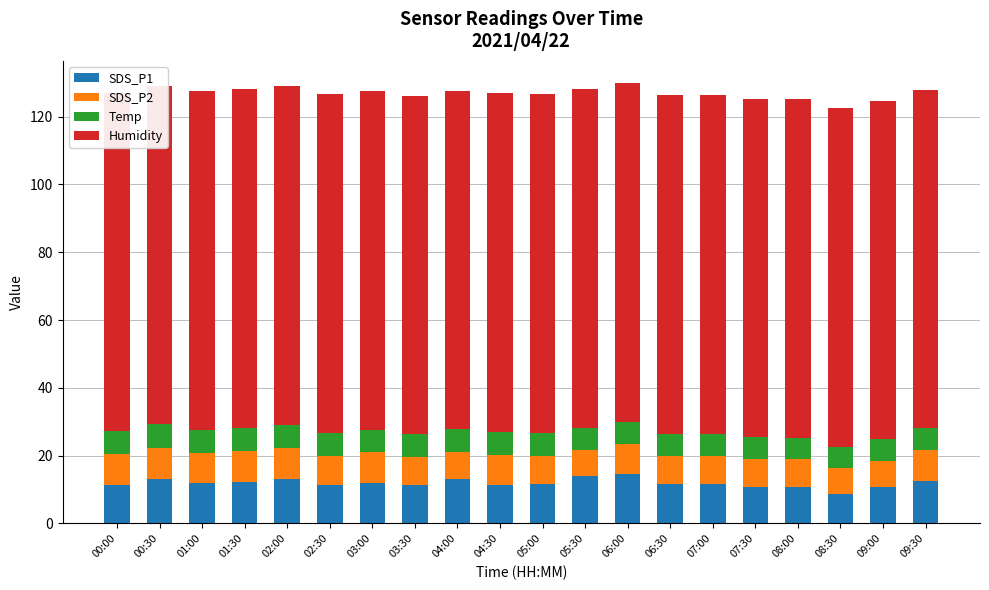

What is the value of the Temp bar at the 1st from the left?

6.8